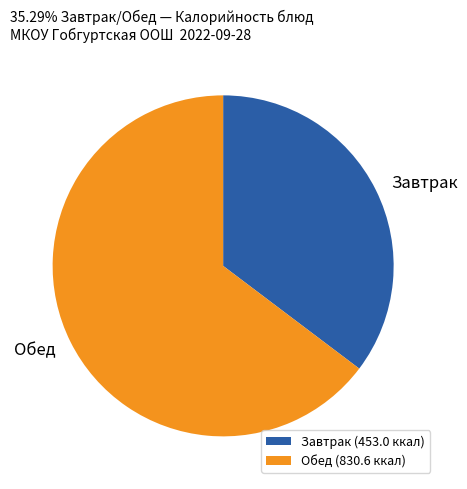

Does Завтрак account for over 50% of the chart?

No